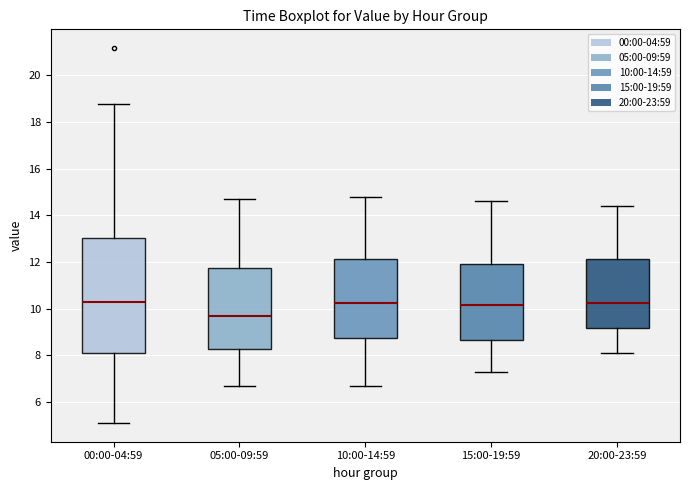

Reading left to right, read every box against the y-axis: the position of its median line, the range the box covers, and the ends of its whiskers. The values are not printed on the chart, so give them approximately, as read against the axis.

00:00-04:59: median 10.2, box 8.2 to 13.0, whiskers 5.2 to 18.8
05:00-09:59: median 9.8, box 8.2 to 11.8, whiskers 6.8 to 14.8
10:00-14:59: median 10.2, box 8.8 to 12.2, whiskers 6.8 to 14.8
15:00-19:59: median 10.2, box 8.6 to 12.0, whiskers 7.4 to 14.6
20:00-23:59: median 10.2, box 9.2 to 12.2, whiskers 8.2 to 14.4